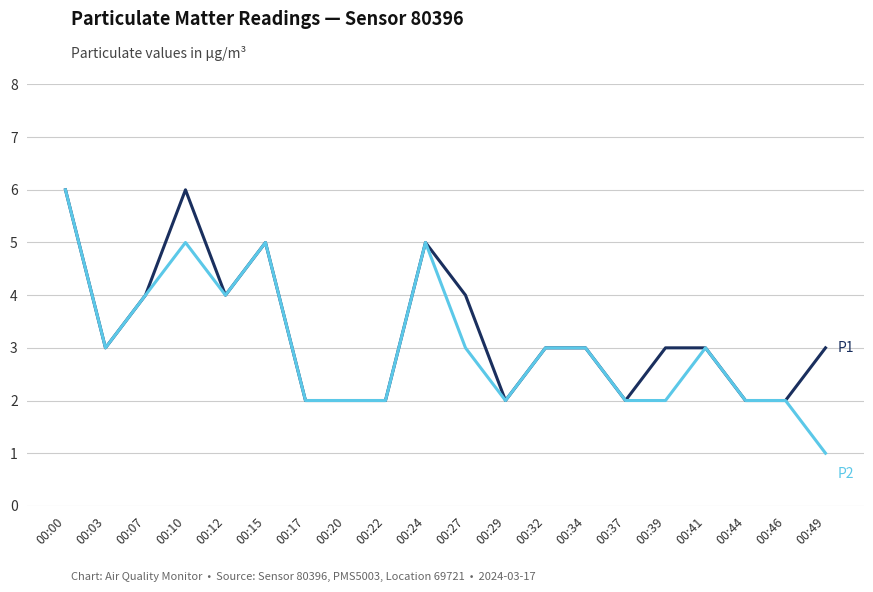

What is the total value across all series at 00:15?

10